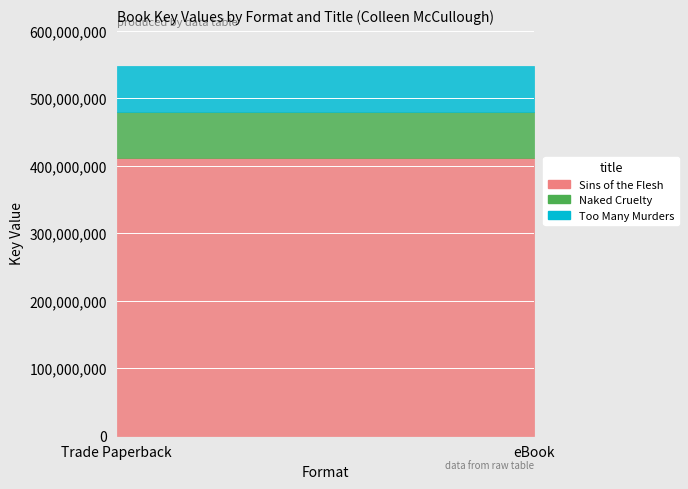

What value does the Sins of the Flesh series have at Trade Paperback?

411148888